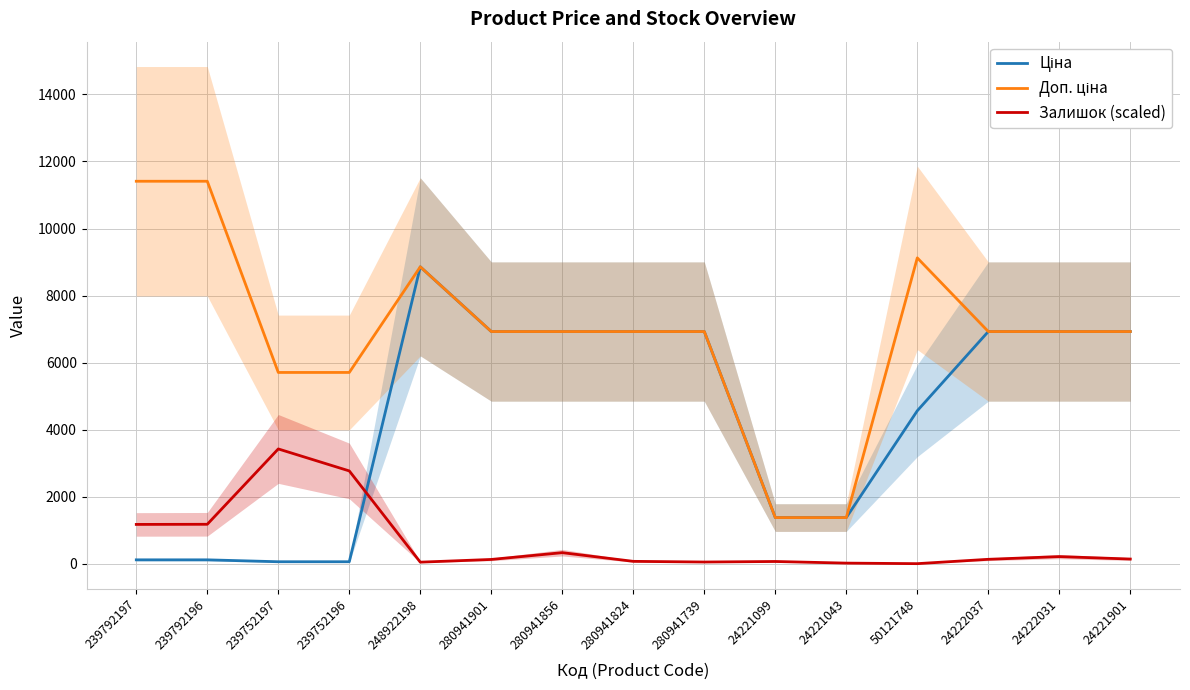

What is the difference between the Доп. ціна values at 280941824 and 24221099?

5550.7